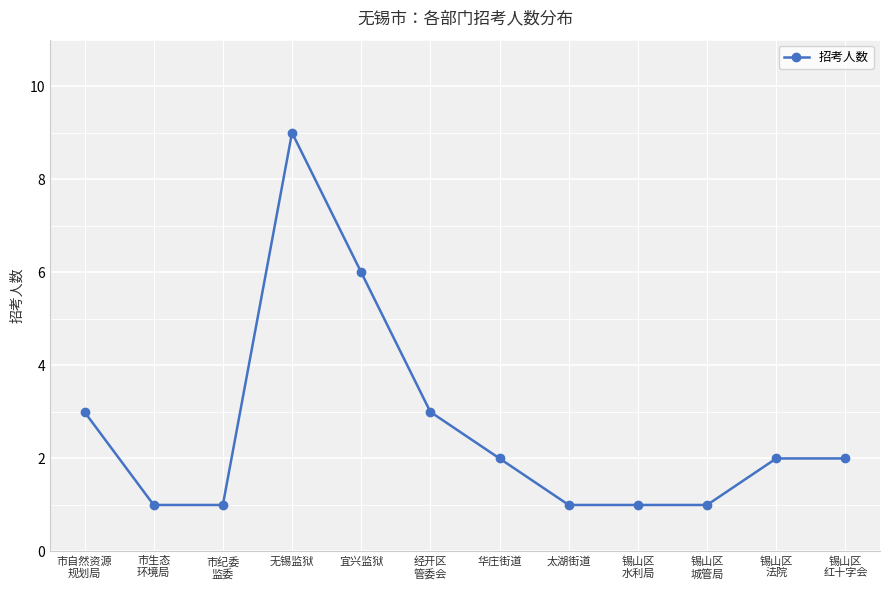

What is the change in value from 经开区
管委会 to 锡山区
城管局?

-2